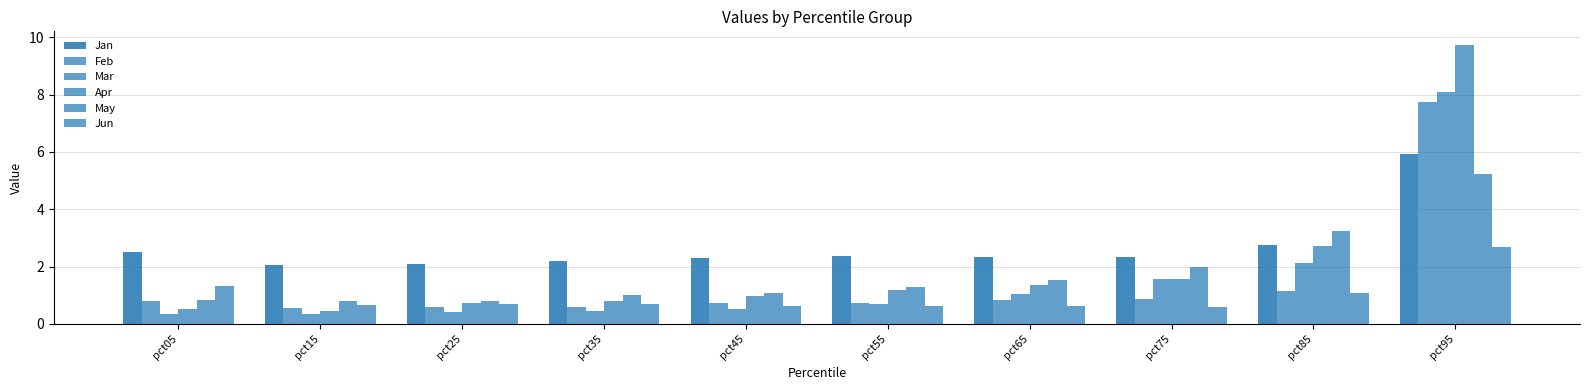

The value of Feb at pct85 is 0.4. True or false?

False